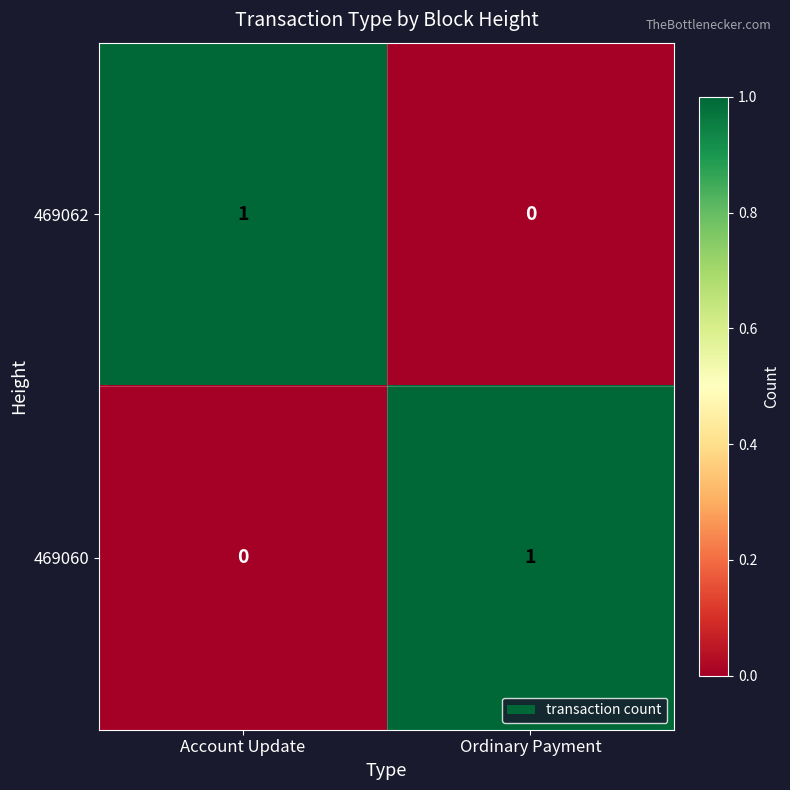

The value of 469062 at Account Update is 1. True or false?

True